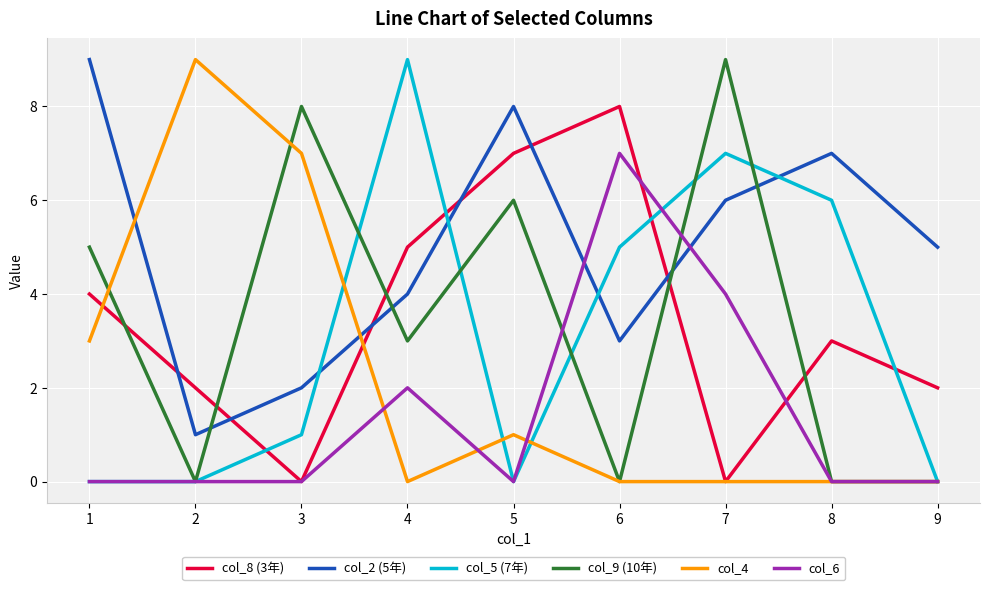

How many lines are shown in the chart?

6